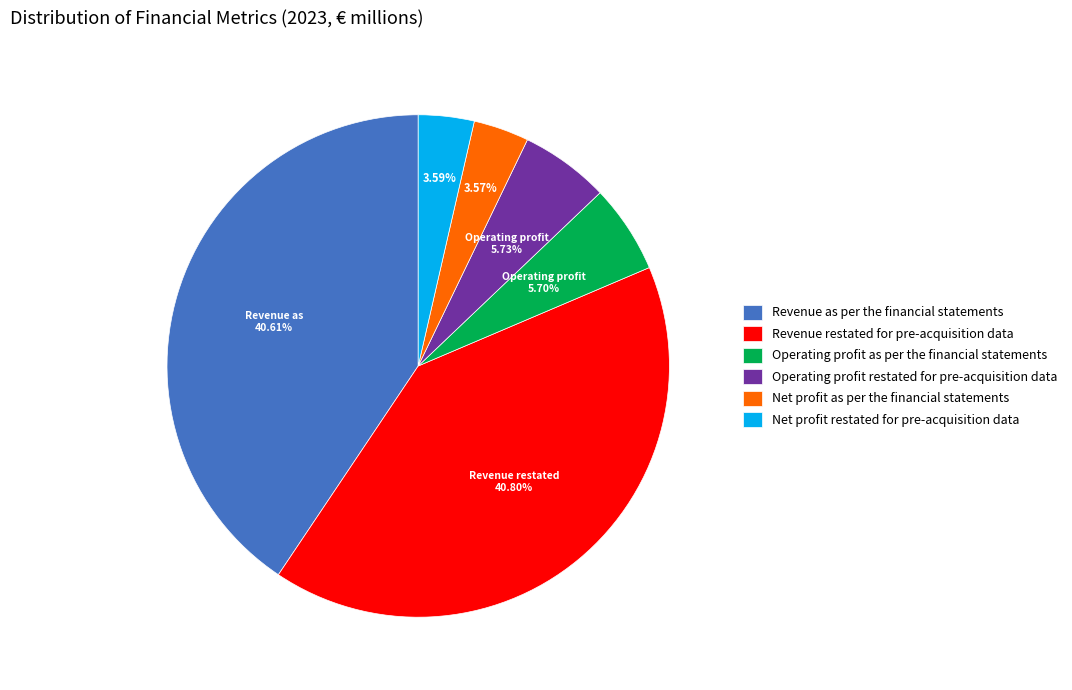

Does Net profit as per the financial statements represent more than half of the total?

No